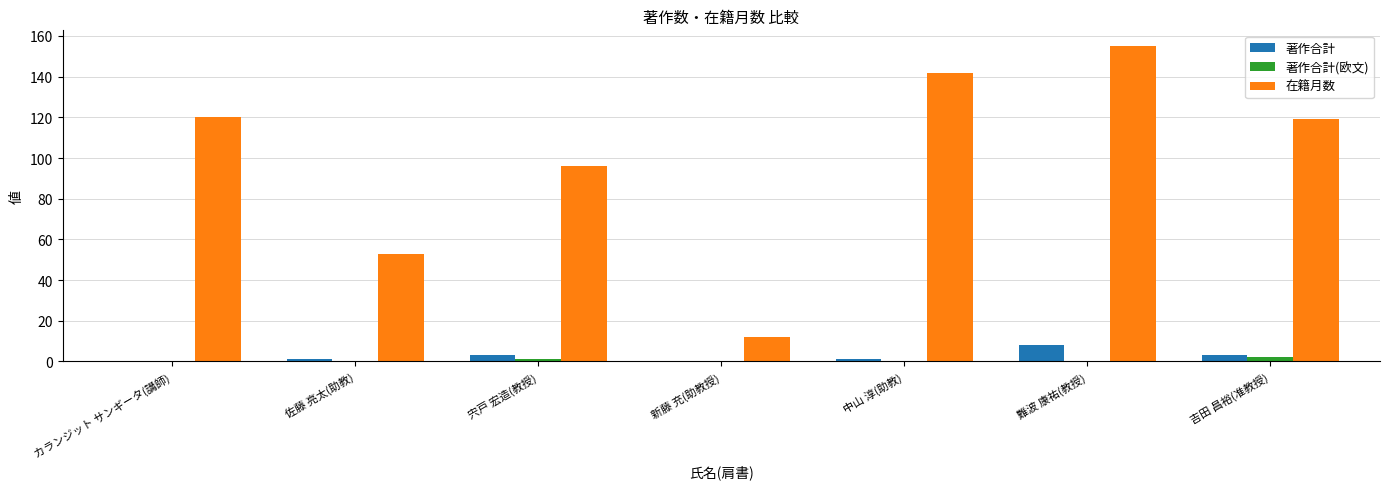

Between カランジット サンギータ(講師) and 新藤 充(助教授), which series saw the biggest shift?

在籍月数